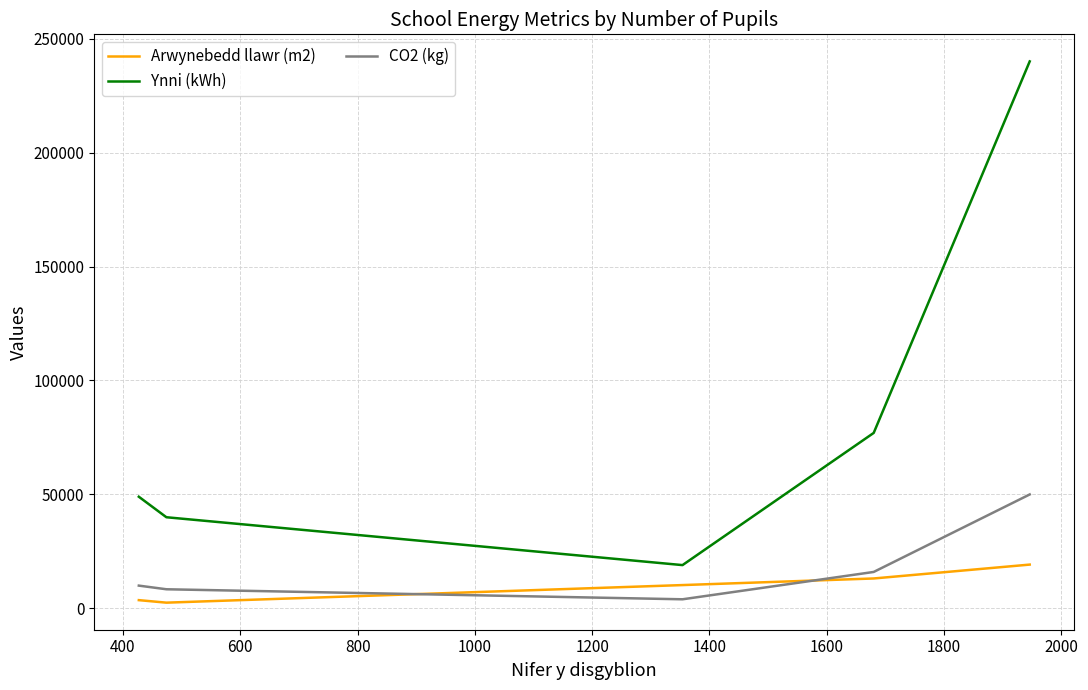

Which series has the largest total across all categories?

Ynni (kWh)